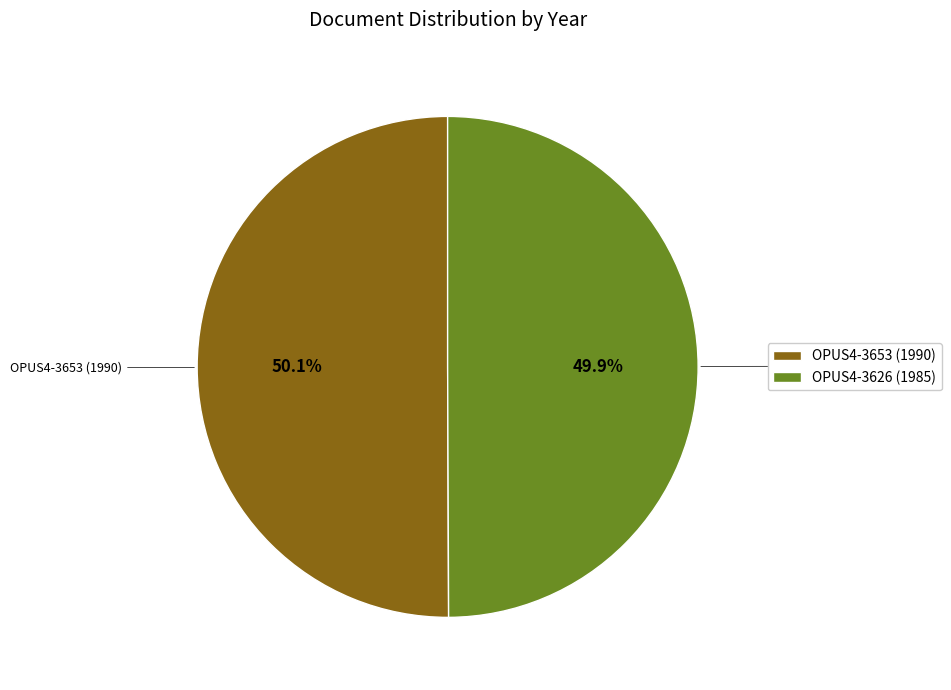

Does any single category account for the majority?

Yes